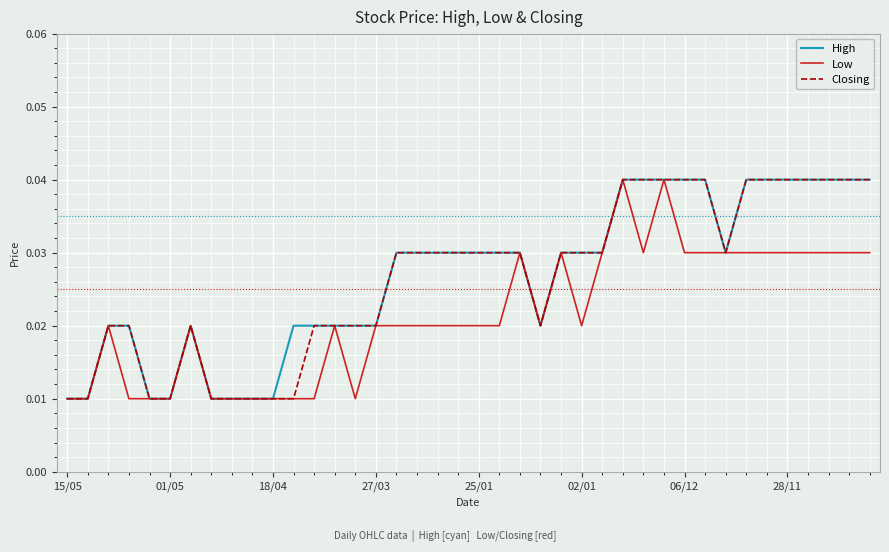

Which series has the largest total across all categories?

High